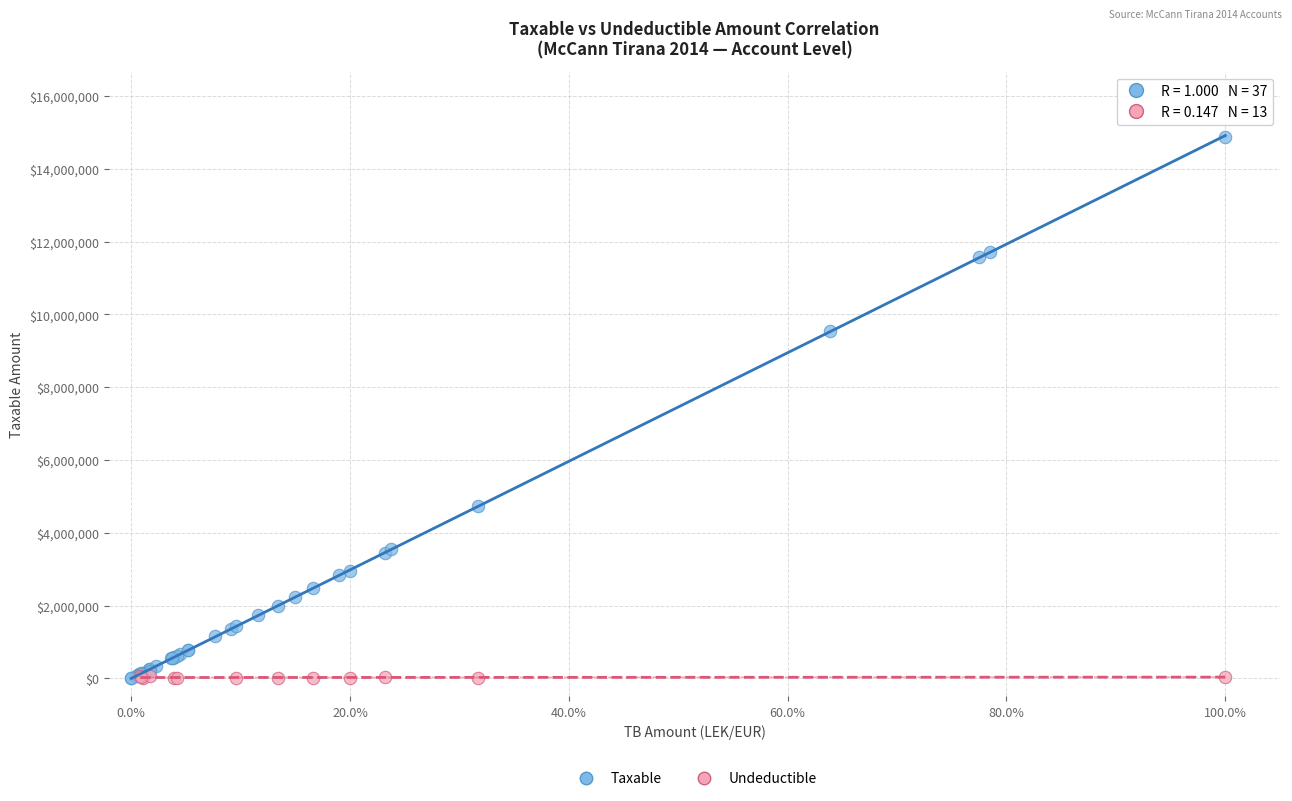

Which series has the widest spread of Y values?

Taxable